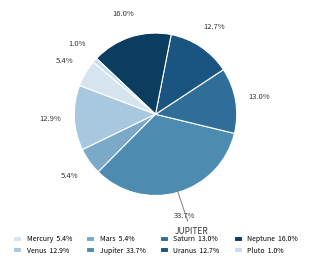

Count the number of slices in the pie.

8